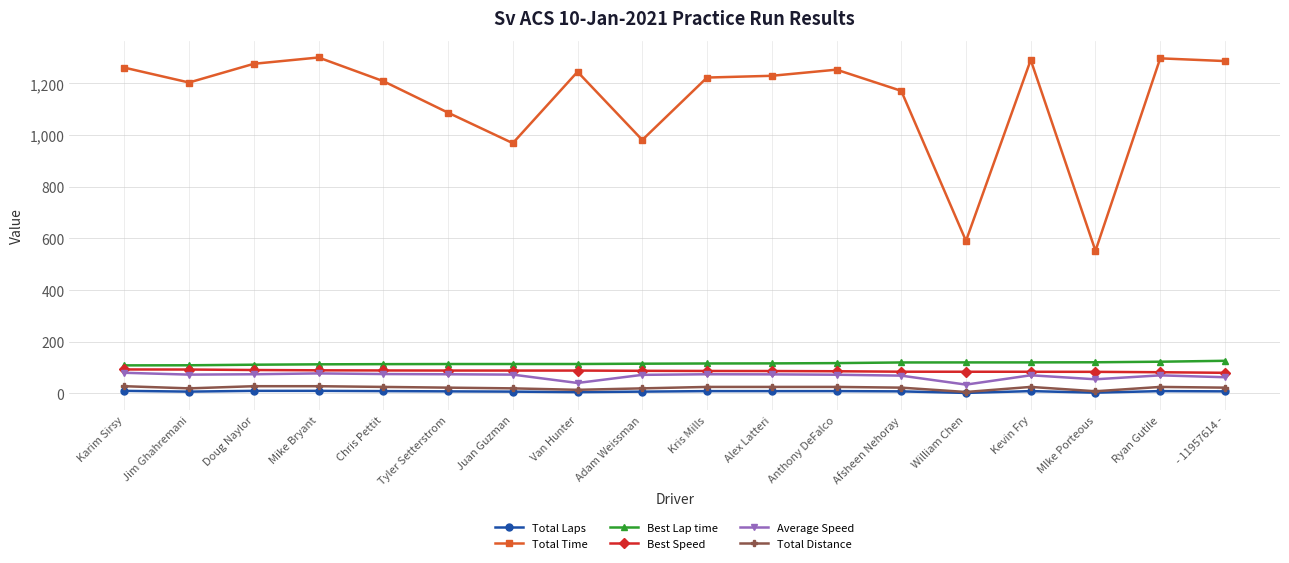

What is the value of the Best Lap time point at the 5th from the left?

113.4